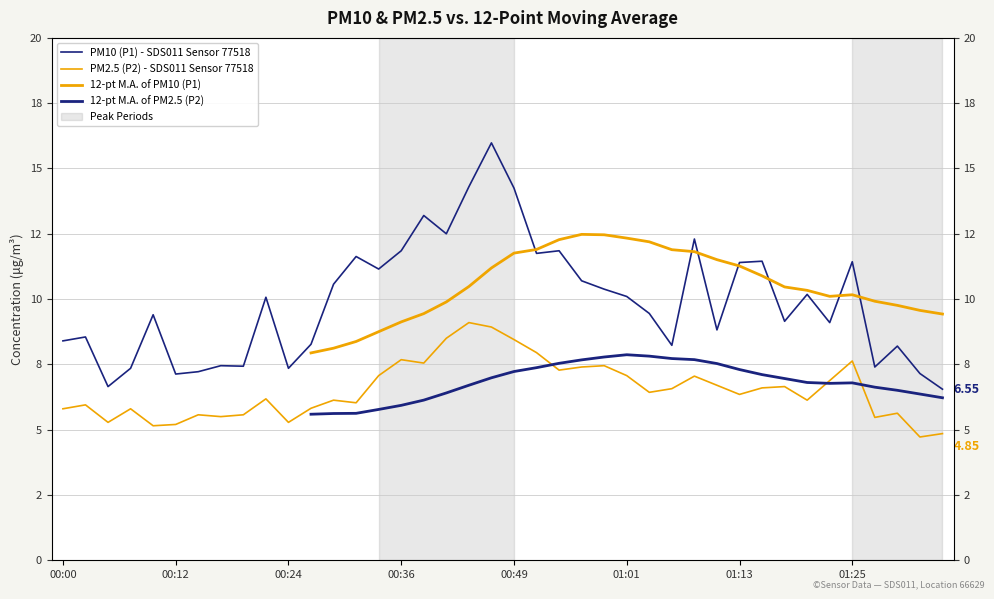

How many series are shown in this chart?

4